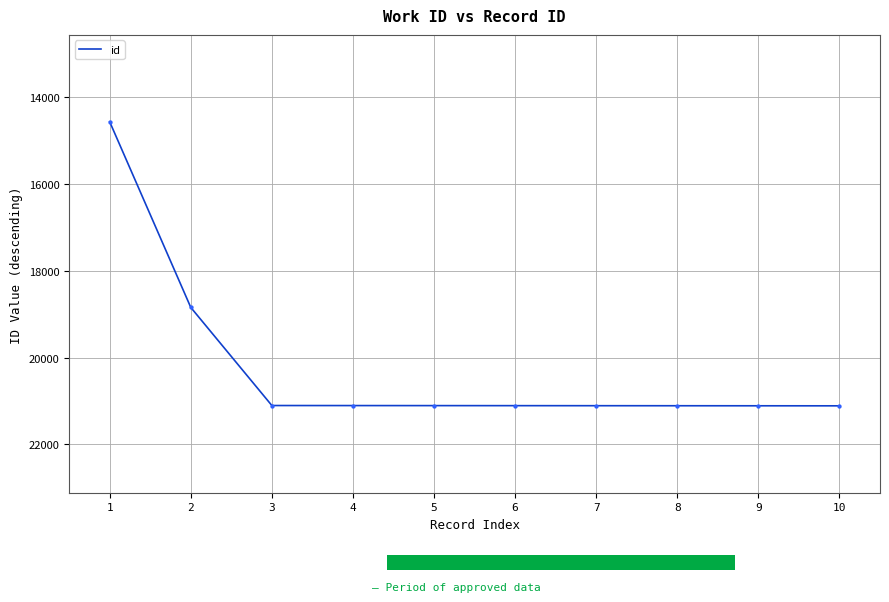

What is the change in value from 1 to 3?

+6531